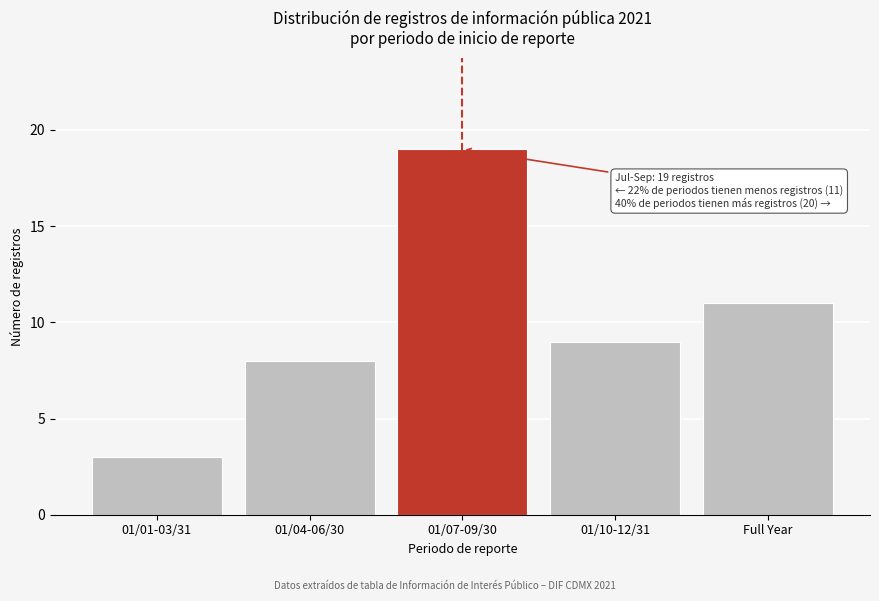

Reading right to left, what are all the values shown in this chart?

Full Year=11	01/10-12/31=9	01/07-09/30=19	01/04-06/30=8	01/01-03/31=3